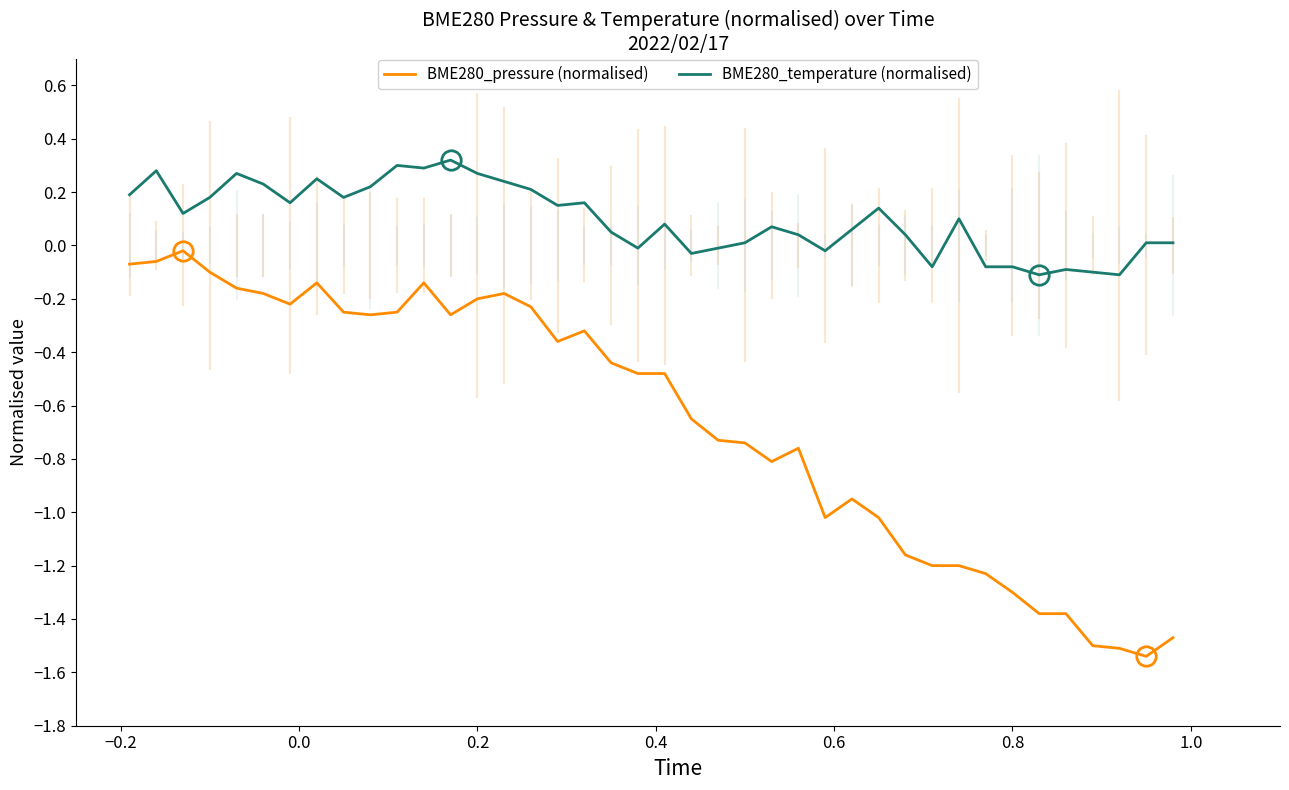

What are all the series names shown in the legend?

BME280_pressure (normalised), BME280_temperature (normalised)